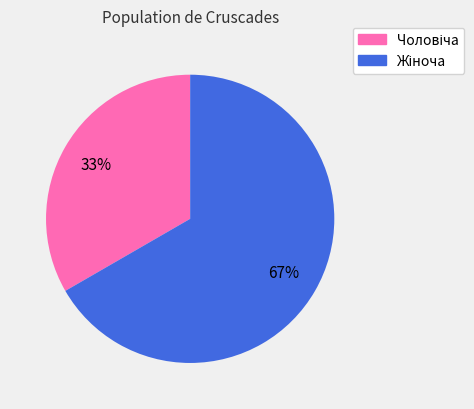

To the nearest percent, what is the average slice percentage?

50%